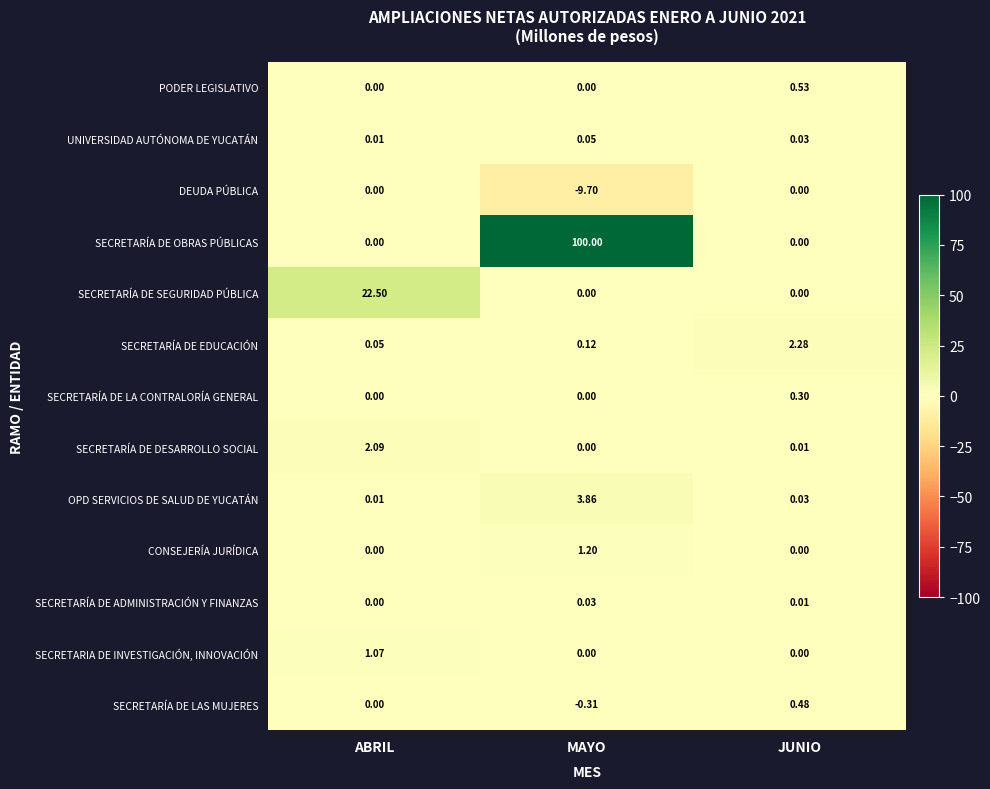

At which category is the sum across all series the highest?

MAYO